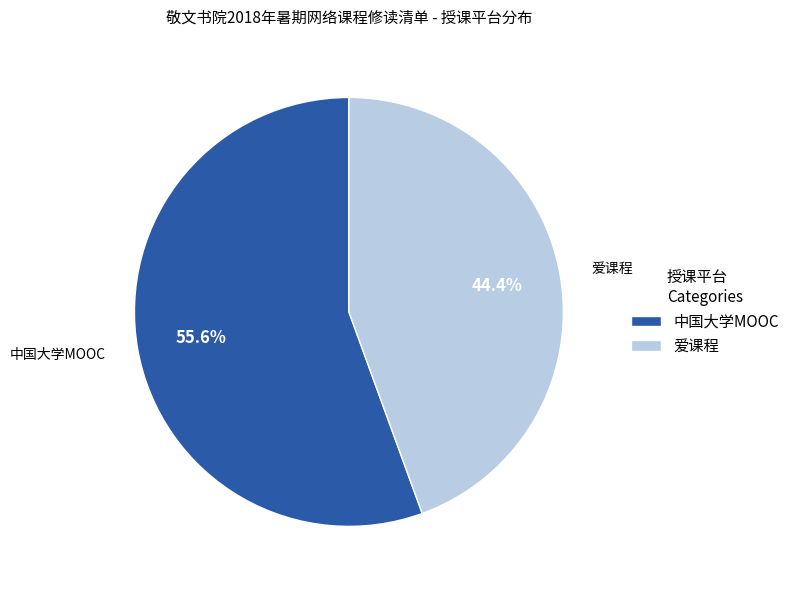

What percentage is NOT represented by 爱课程?

55.6%